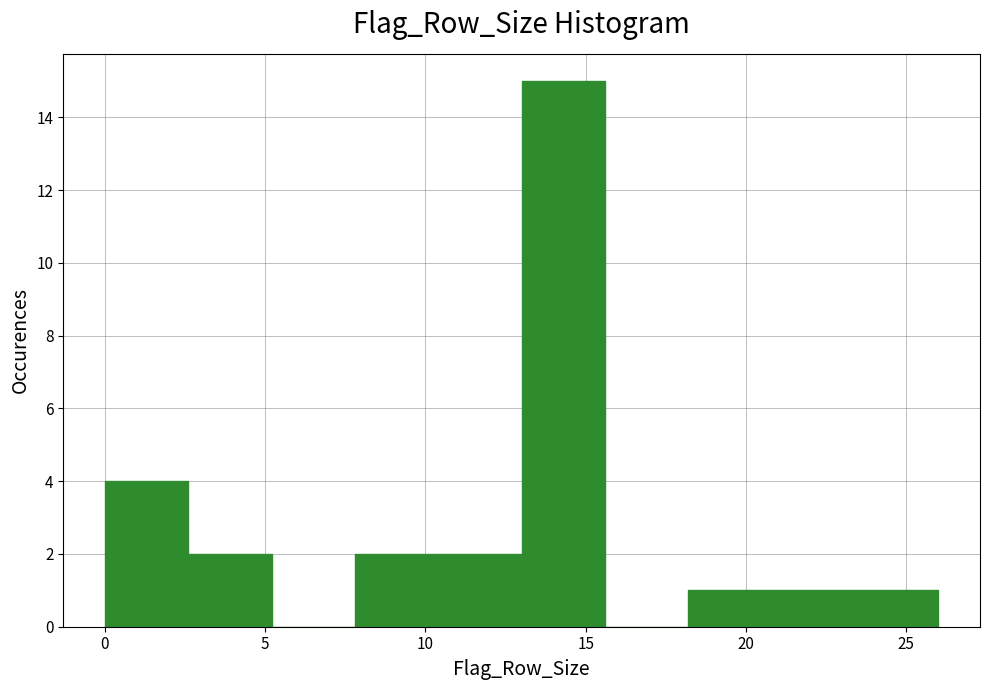

Reading left to right, list every bar in this chart as the range it spans on the x-axis followed by its height. Neither the bar edges nor the heights are printed on the chart, so give them approximately, as read against the axes.

0.0 to 2.6: 4
2.6 to 5.2: 2
5.2 to 7.8: 0
7.8 to 10.4: 2
10.4 to 13.0: 2
13.0 to 15.6: 15
15.6 to 18.2: 0
18.2 to 20.8: 1
20.8 to 23.4: 1
23.4 to 26.0: 1